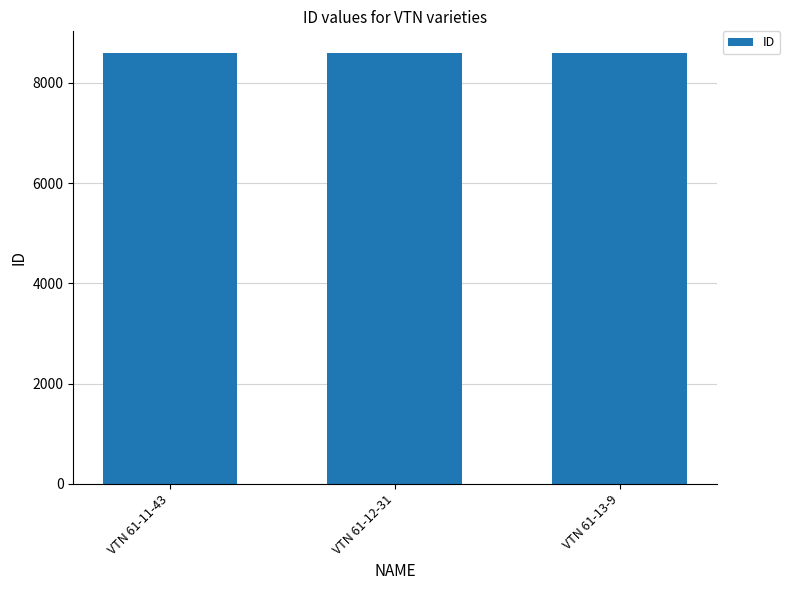

What is the minimum value shown in the chart?

8594